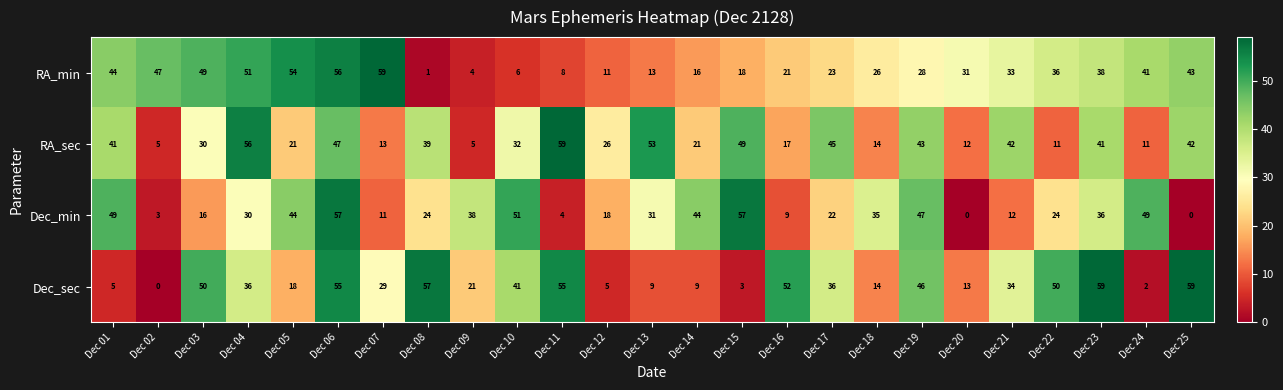

What is the maximum value shown in the chart?

59